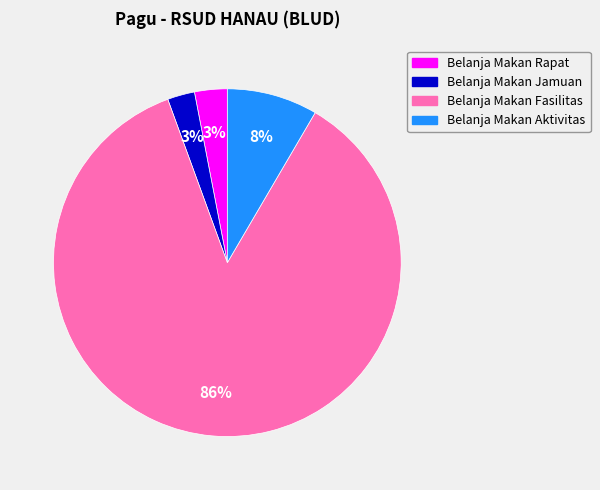

To the nearest percent, what is the difference between the largest and smallest slice percentages?

83%